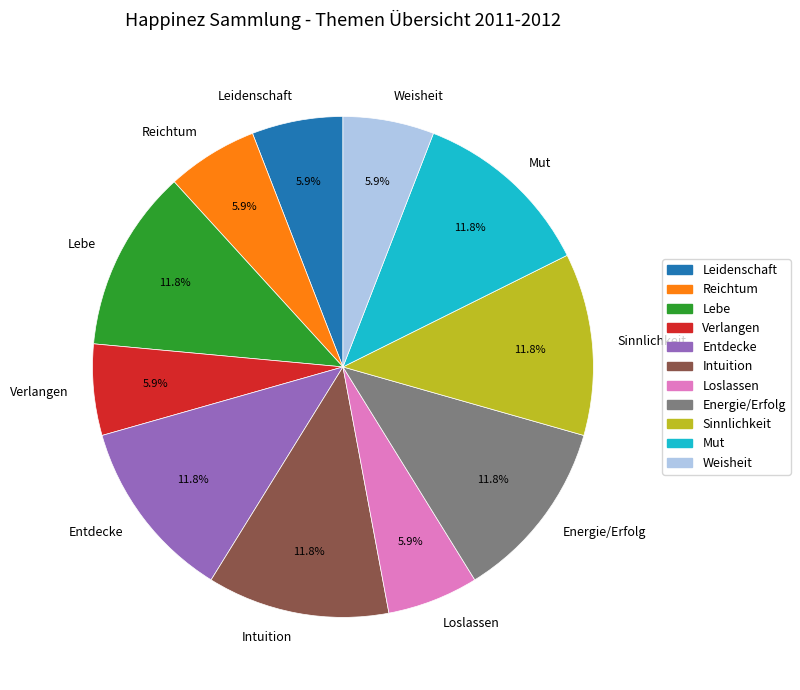

How much of the chart is everything except Reichtum?

94.1%